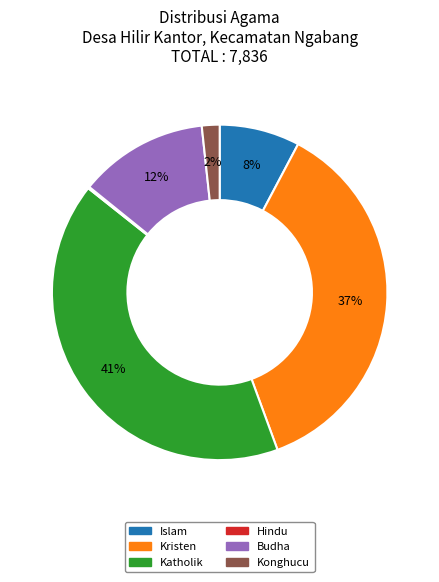

Combined, do Kristen and Katholik account for over 50%?

Yes